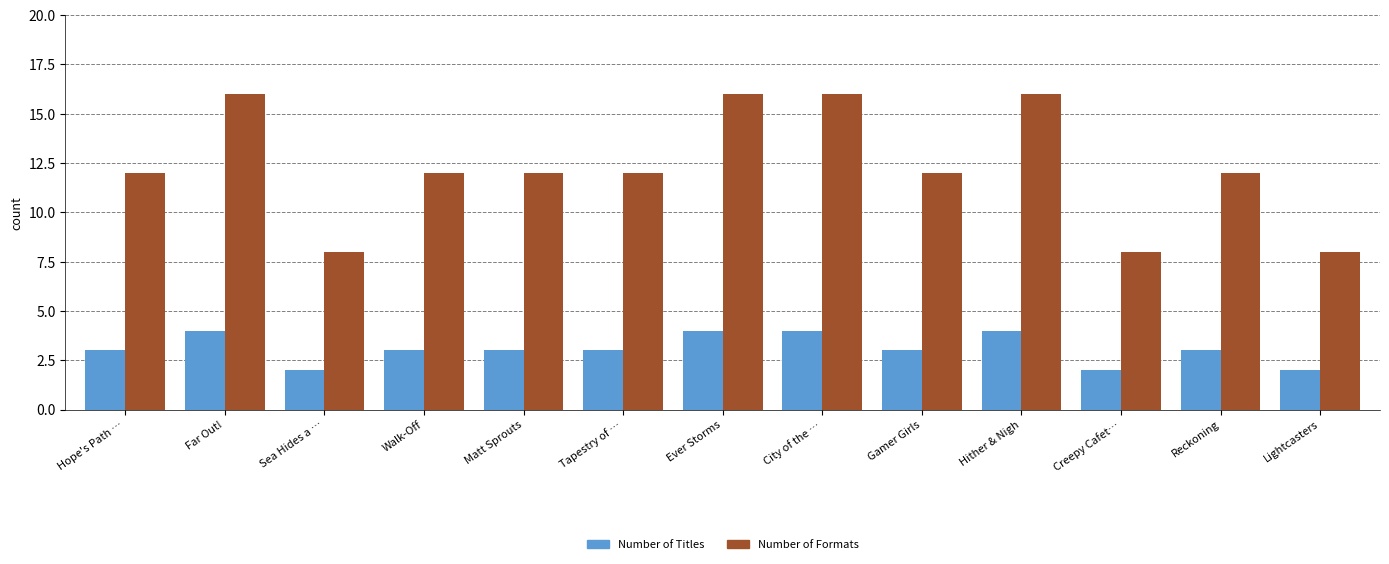

At how many categories does at least one series exceed 5?

13